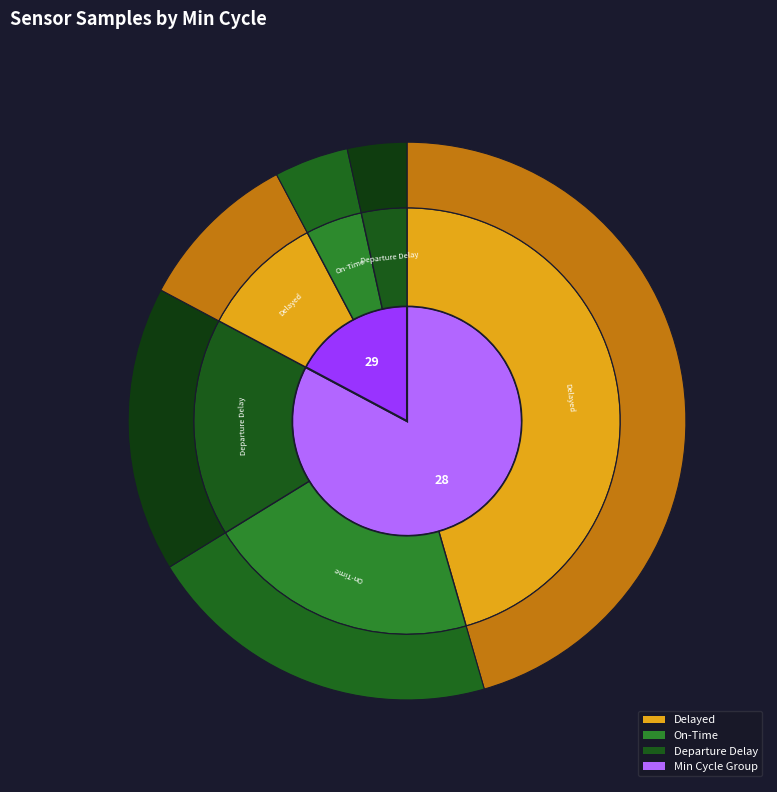

Does 28 account for over 50% of the chart?

No